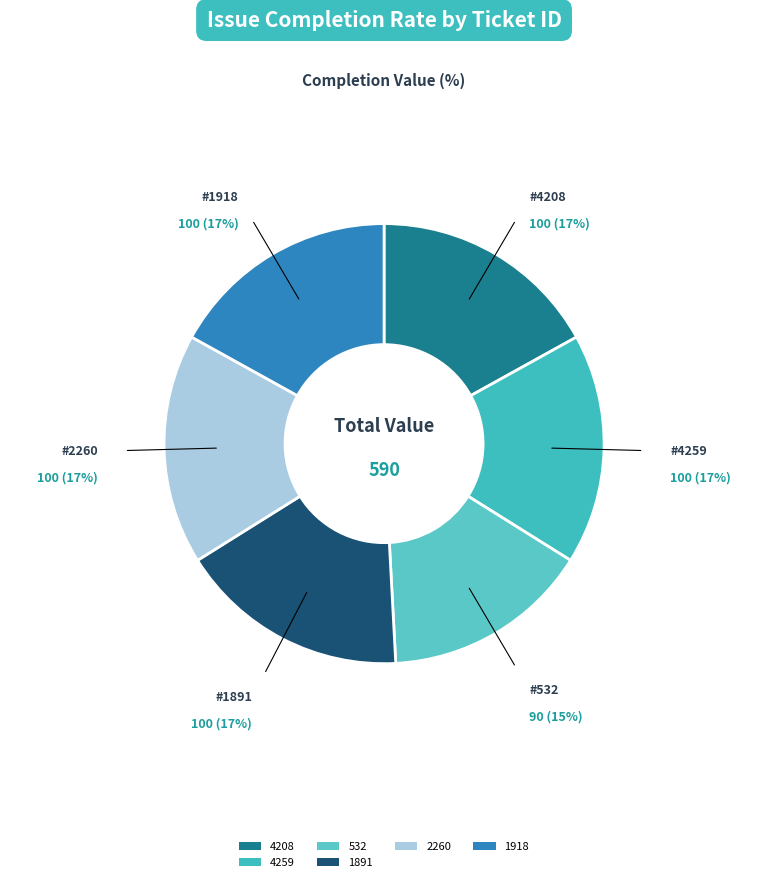

Is there a majority slice in this chart?

No